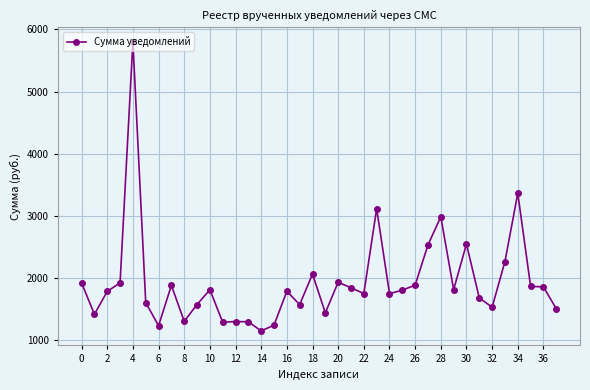

What is the average value?

1932.6